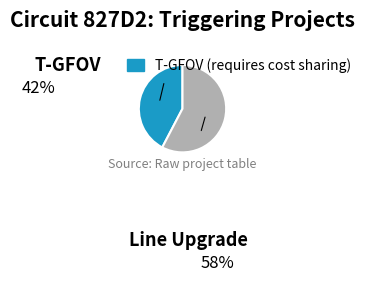

Which category accounts for the majority?

Line Upgrade